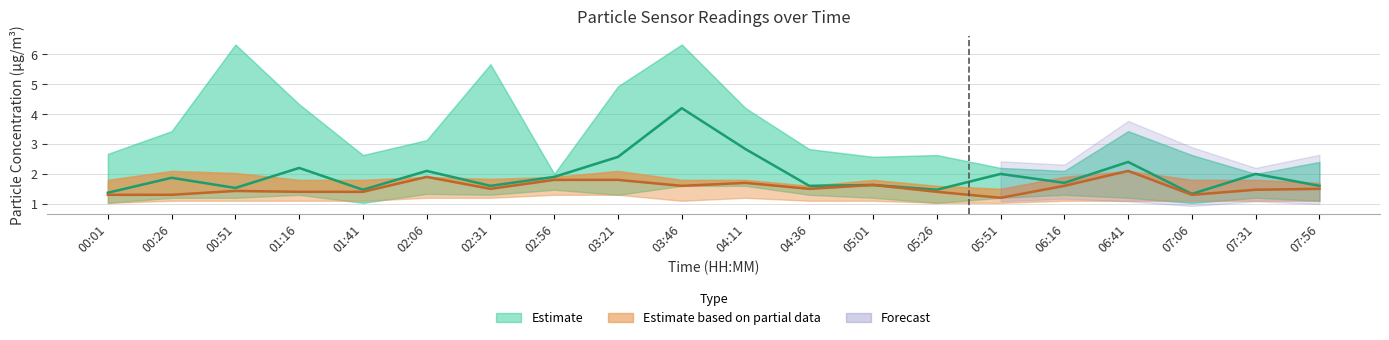

At which category does the chart reach its minimum across all series?

05:51